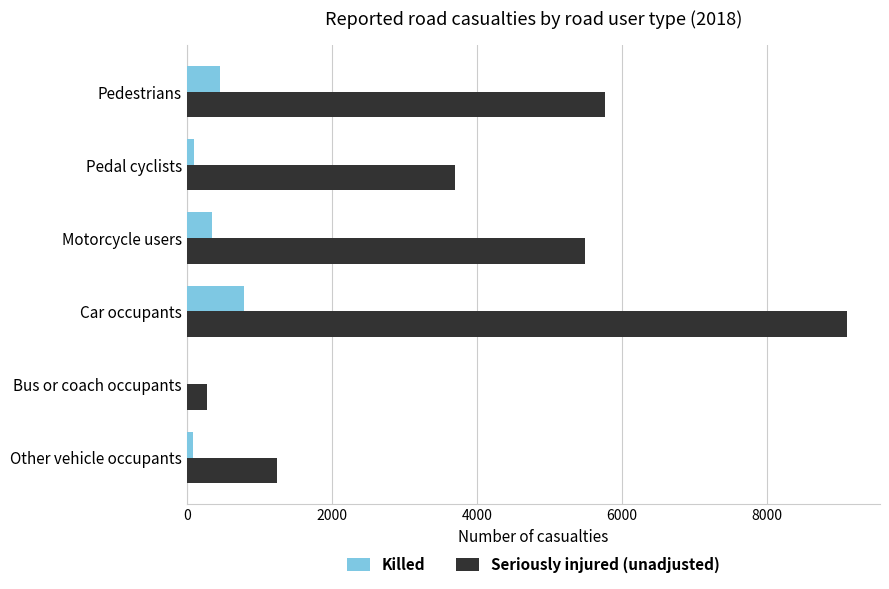

What is the greatest value displayed?

9104